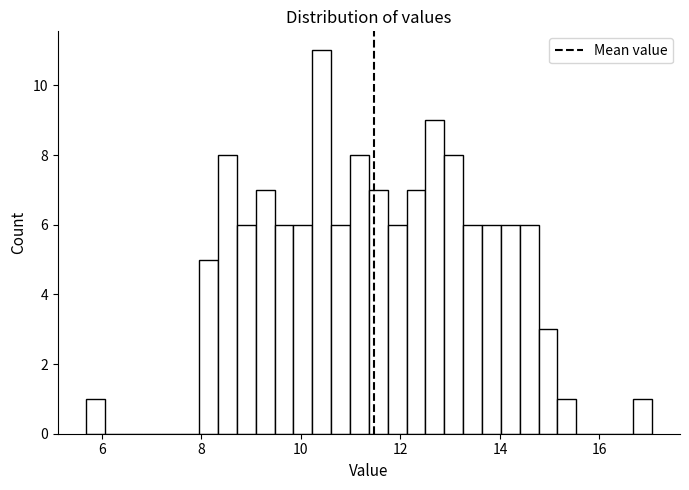

Around what value on the x-axis is the tallest bar? Give the approximate position of its centre, as read against the axis.

10.4